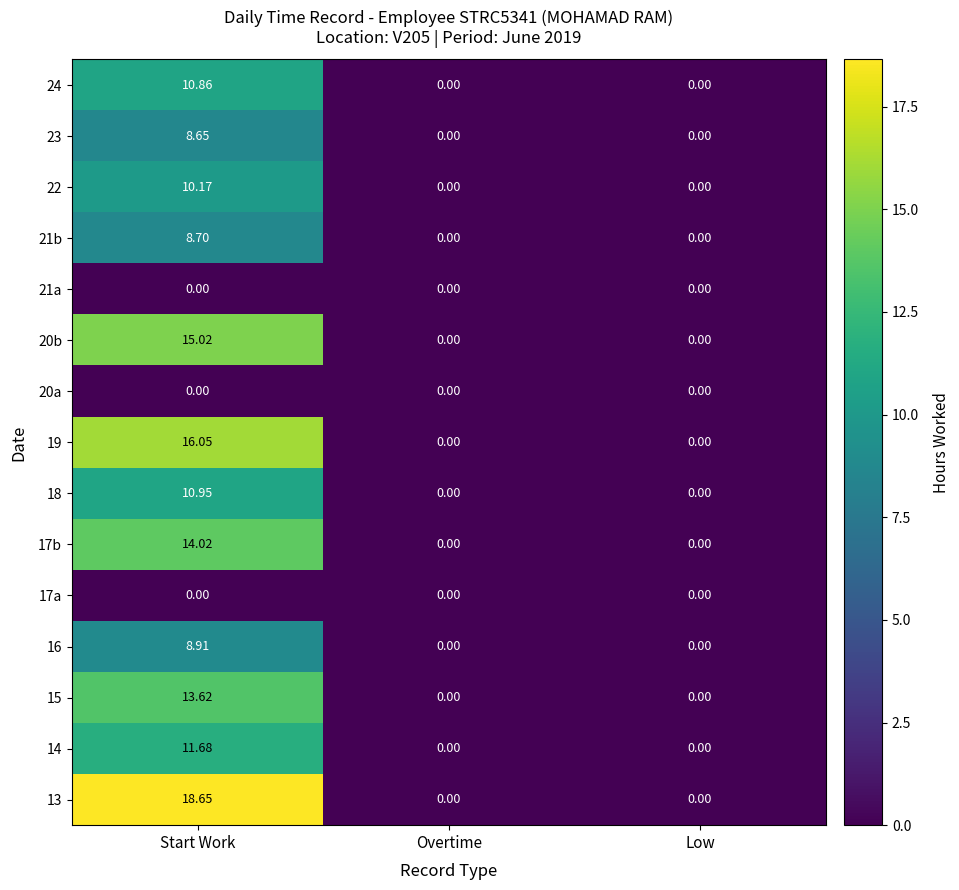

Is the value of 23 at Overtime greater than the value of 13 at Start Work?

No